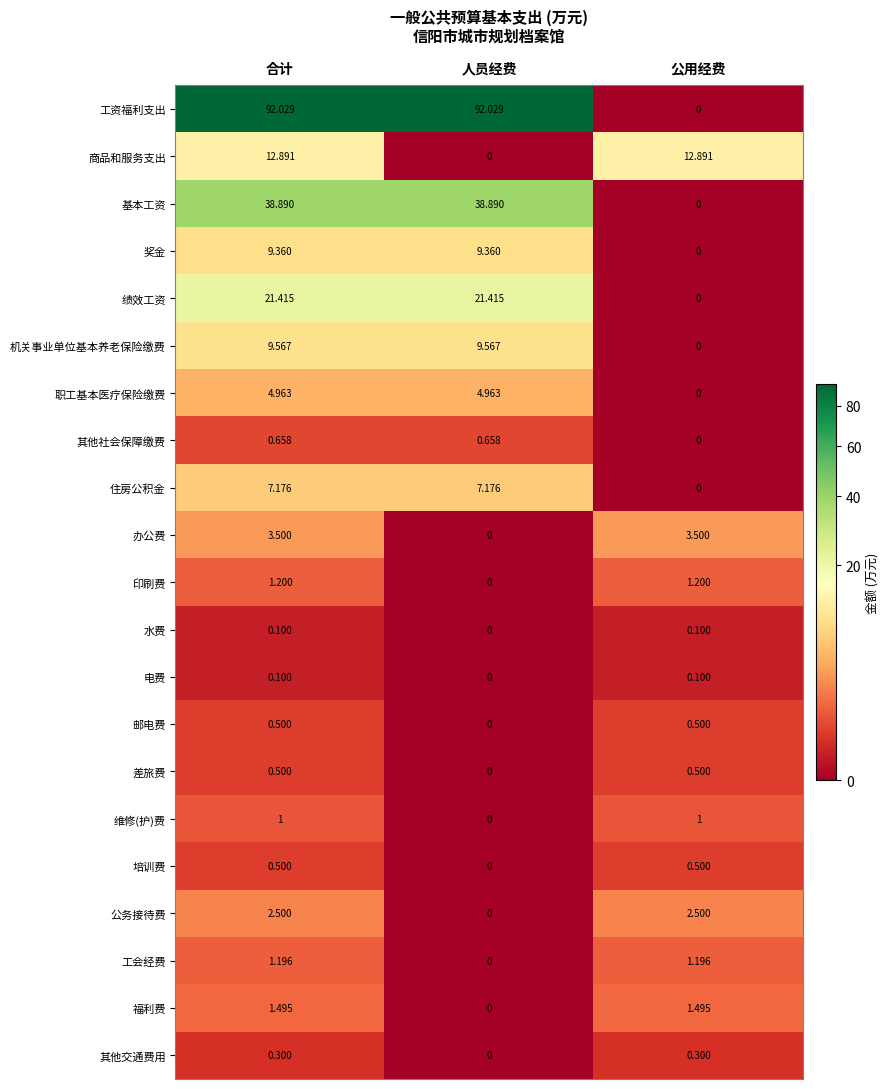

At which label is 邮电费 closest to 0?

人员经费